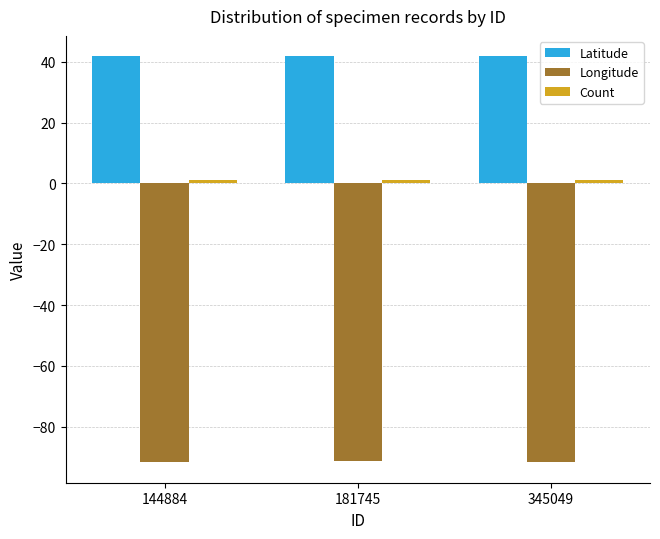

What is the average value of the Latitude series?

41.8